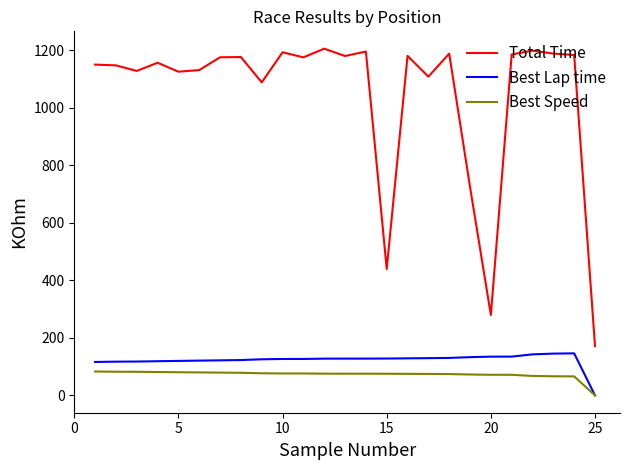

What is the difference between the second highest and minimum values in the Best Lap time series?

145.2